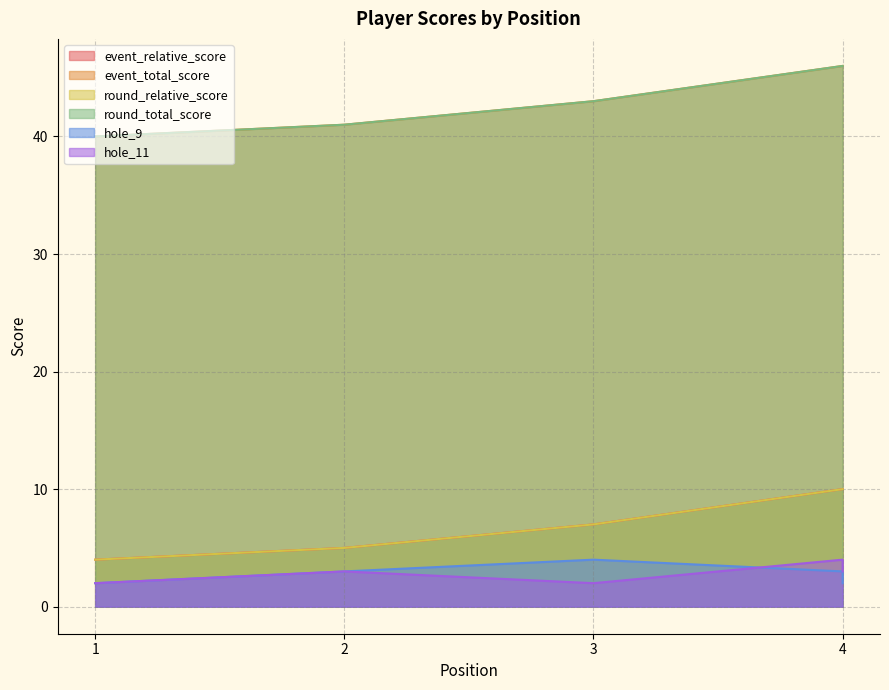

At which label does event_total_score first exceed 43?

4